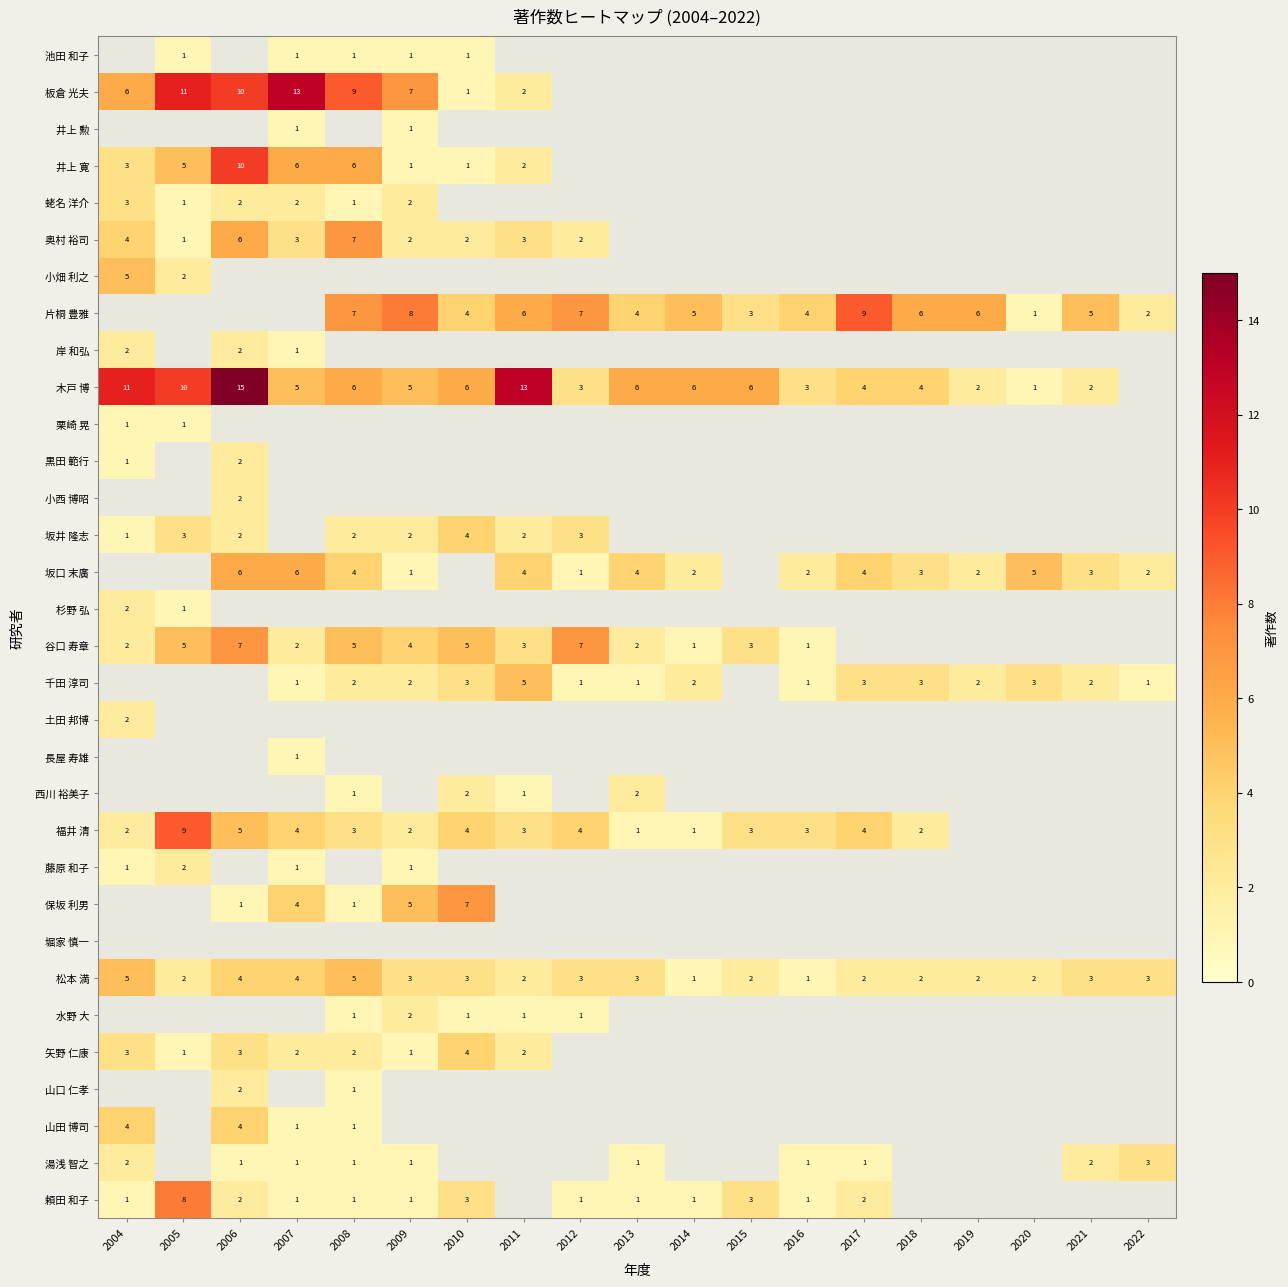

The value of 西川 裕美子 at 2010 is 1. True or false?

False